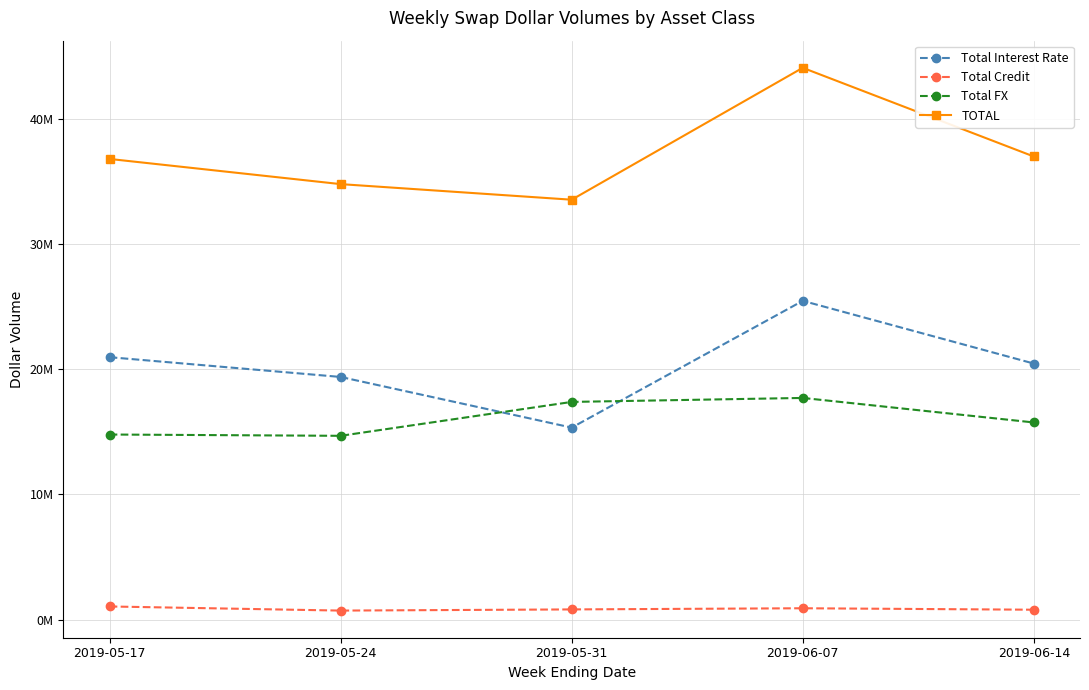

Reading left to right, list all the values displayed in this chart.

Total Interest Rate: 2019-05-17=20973048	2019-05-24=19394003	2019-05-31=15345755	2019-06-07=25476833	2019-06-14=20464889
Total Credit: 2019-05-17=1050901	2019-05-24=722018	2019-05-31=814937	2019-06-07=907801	2019-06-14=791373
Total FX: 2019-05-17=14793057	2019-05-24=14689811	2019-05-31=17399242	2019-06-07=17717317	2019-06-14=15757337
TOTAL: 2019-05-17=36817006	2019-05-24=34805833	2019-05-31=33559933	2019-06-07=44101951	2019-06-14=37013599